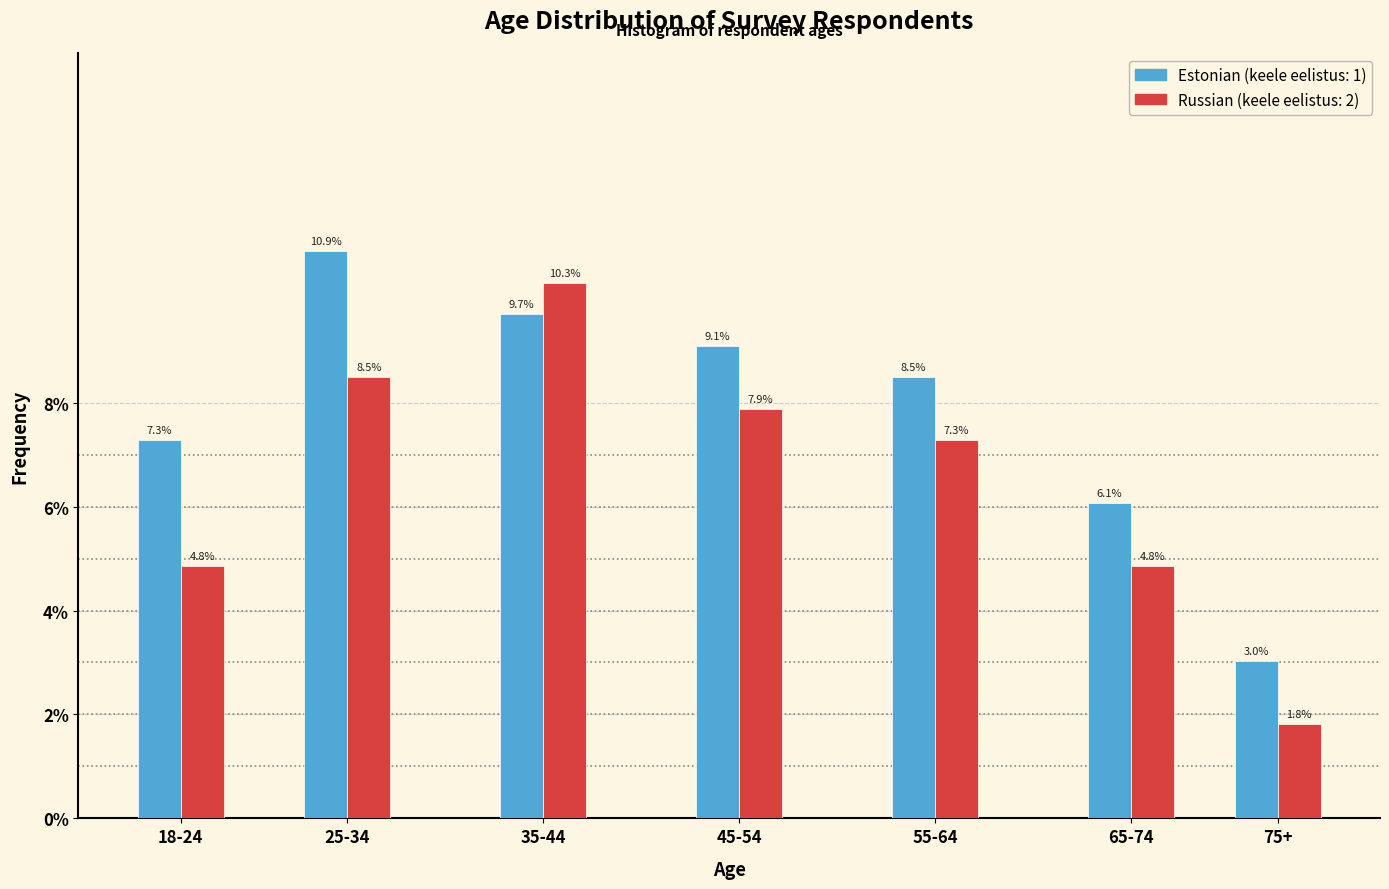

Reading right to left, transcribe all the data shown in this chart.

Estonian: 75+=3.0	65-74=6.1	55-64=8.5	45-54=9.1	35-44=9.7	25-34=10.9	18-24=7.3
Russian: 75+=1.8	65-74=4.8	55-64=7.3	45-54=7.9	35-44=10.3	25-34=8.5	18-24=4.8